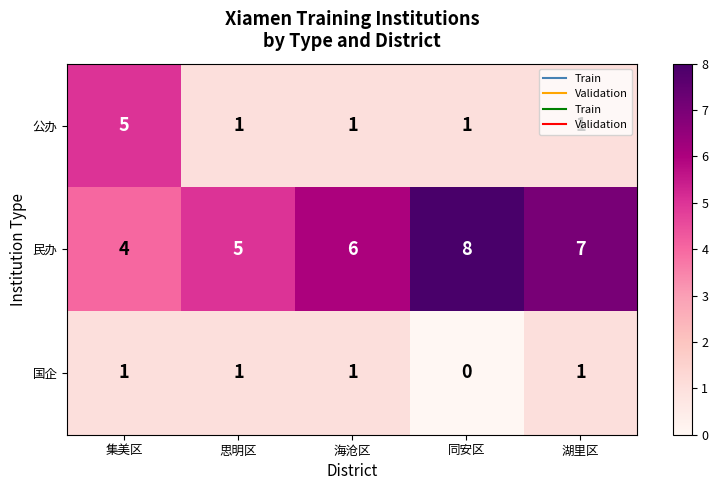

What is the sum of all 国企 values?

4